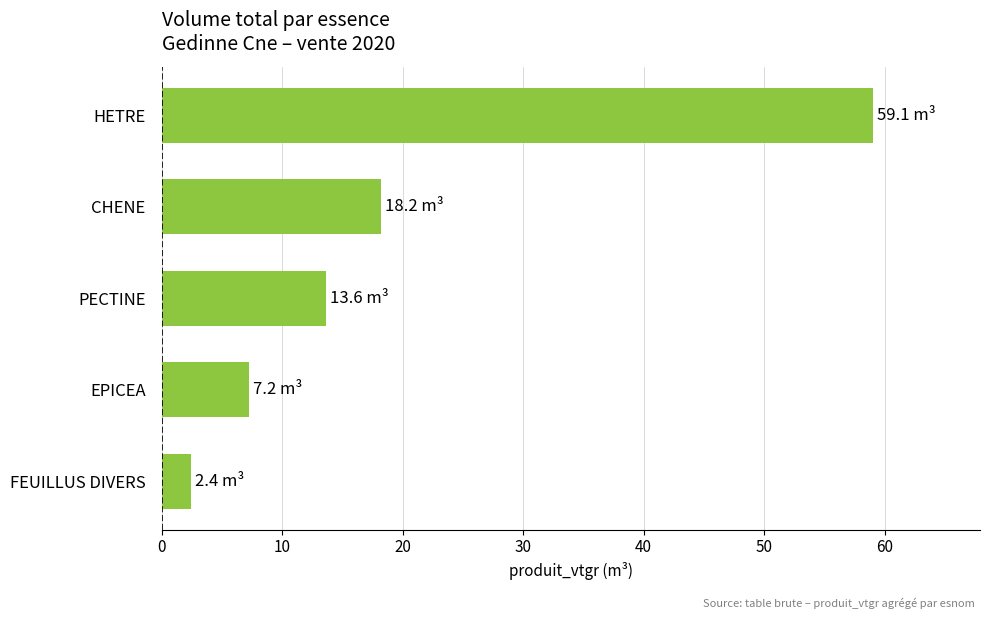

Rank the categories by value from highest to lowest.

HETRE, CHENE, PECTINE, EPICEA, FEUILLUS DIVERS